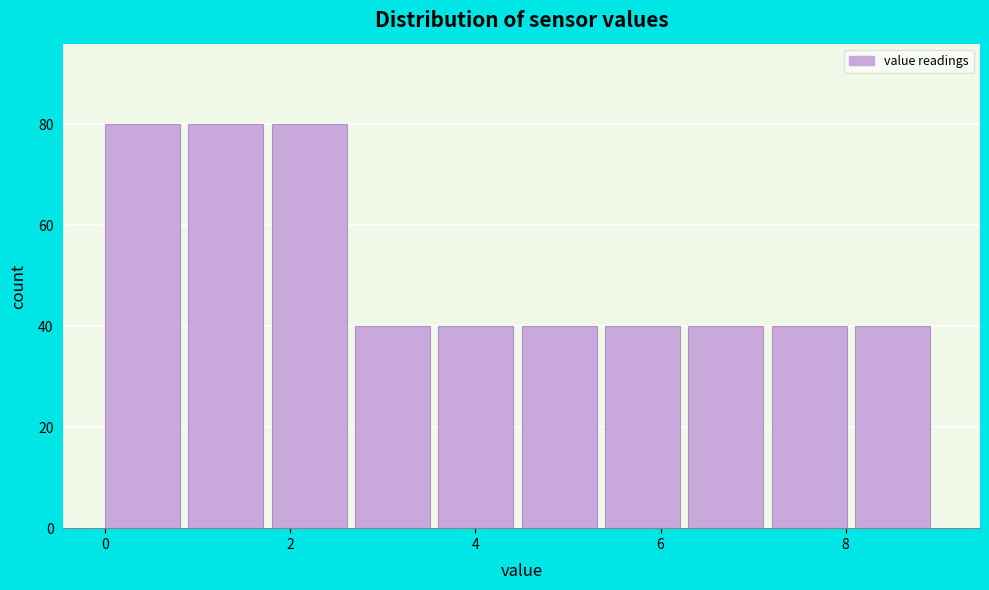

What is the height of the bar covering 1.8 to 2.7 on the x-axis? Neither the bar edges nor the heights are printed on the chart, so give them approximately, as read against the axes.

80